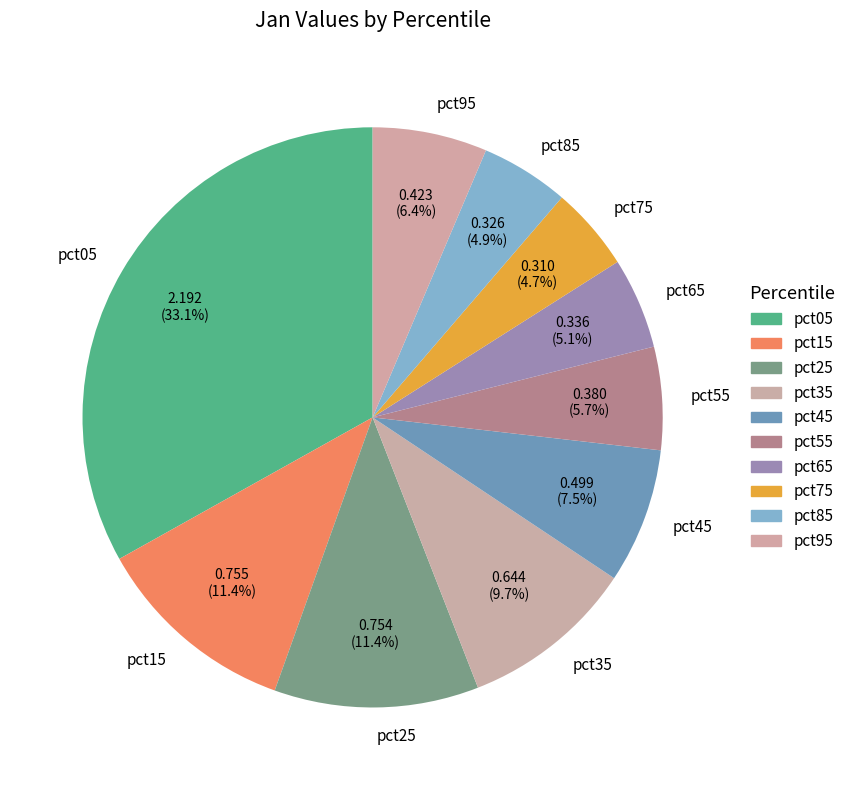

Is there a majority slice in this chart?

No